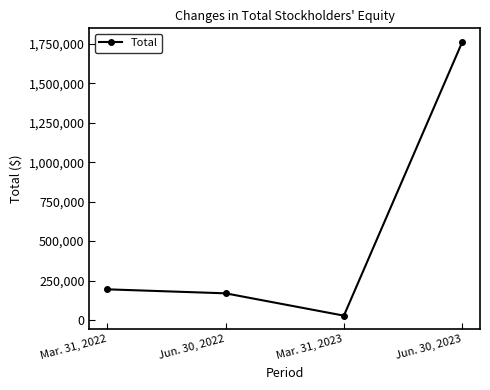

What is the difference between the maximum and second lowest values?

1593153